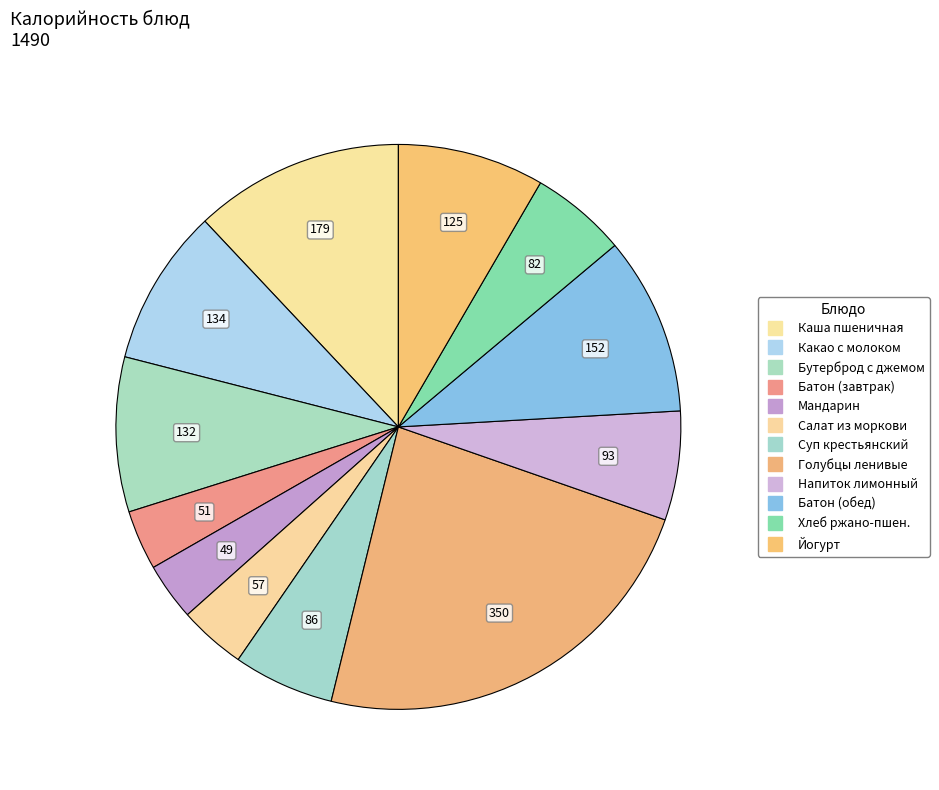

To the nearest percent, what is the average slice percentage?

8%